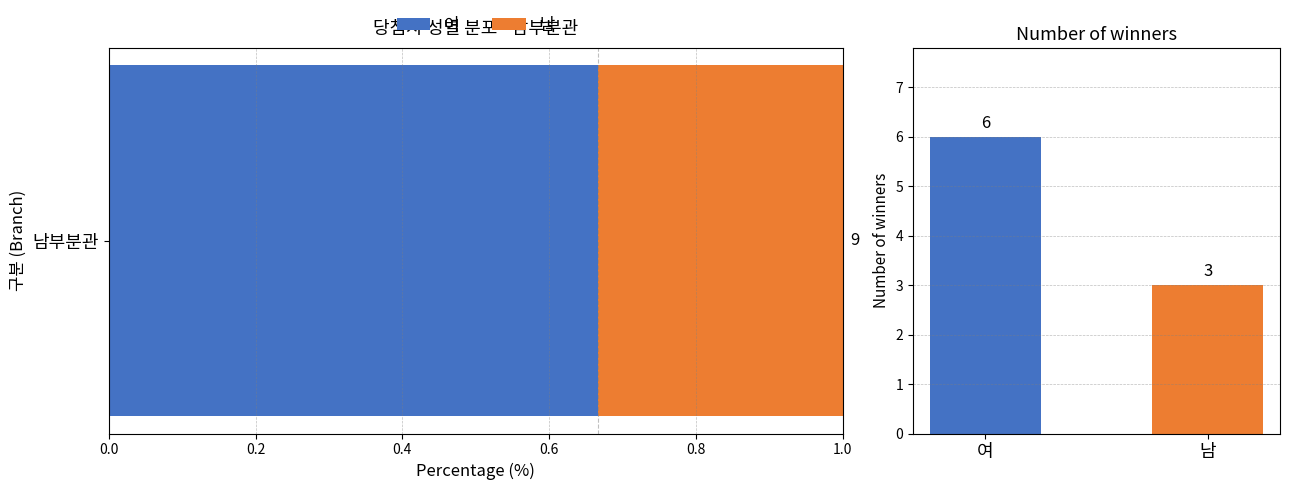

Rank the series by their average value, from lowest to highest.

남, 여